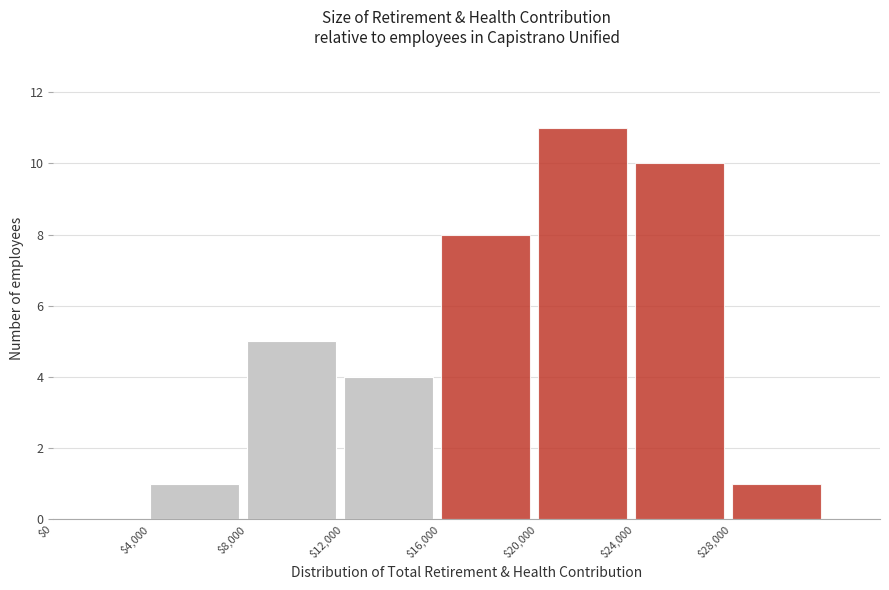

Reading left to right, list every bar in this chart as the range it spans on the x-axis followed by its height. The values are not printed on the chart, so give them approximately, as read against the axis.

0 to 4000: 0
4000 to 8000: 1
8000 to 12000: 5
12000 to 16000: 4
16000 to 20000: 8
20000 to 24000: 11
24000 to 28000: 10
28000 to 32000: 1